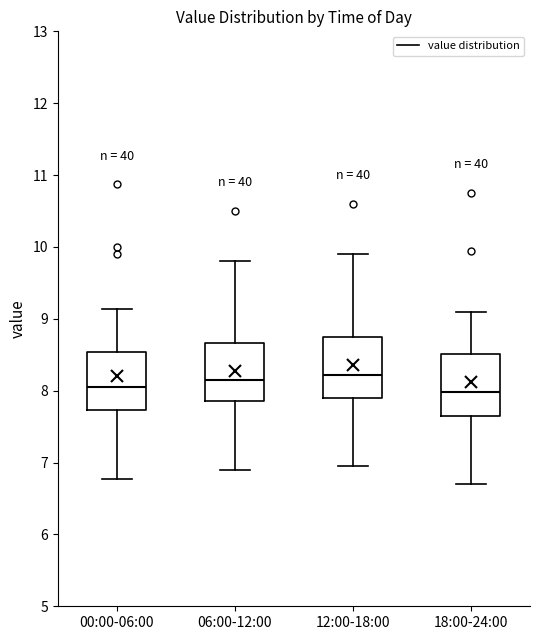

Reading left to right, transcribe this box plot: for each box, give where its median line is, the range the box spans, and where its two whiskers end, as read against the y-axis. The values are not printed on the chart, so give them approximately, as read against the axis.

00:00-06:00: median 8.1, box 7.7 to 8.5, whiskers 6.8 to 9.1
06:00-12:00: median 8.2, box 7.9 to 8.7, whiskers 6.9 to 9.8
12:00-18:00: median 8.2, box 7.9 to 8.8, whiskers 7.0 to 9.9
18:00-24:00: median 8.0, box 7.7 to 8.5, whiskers 6.7 to 9.1